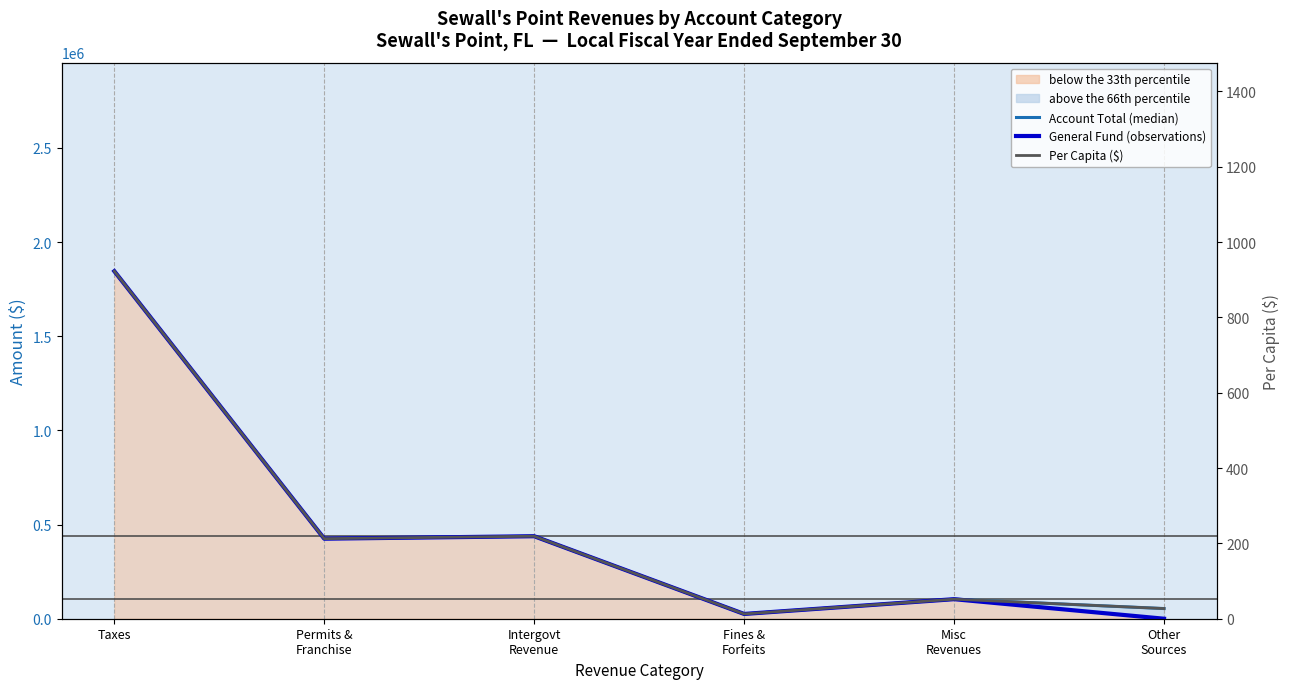

The value of General Fund (observations) at Taxes is 2761137.6. True or false?

False